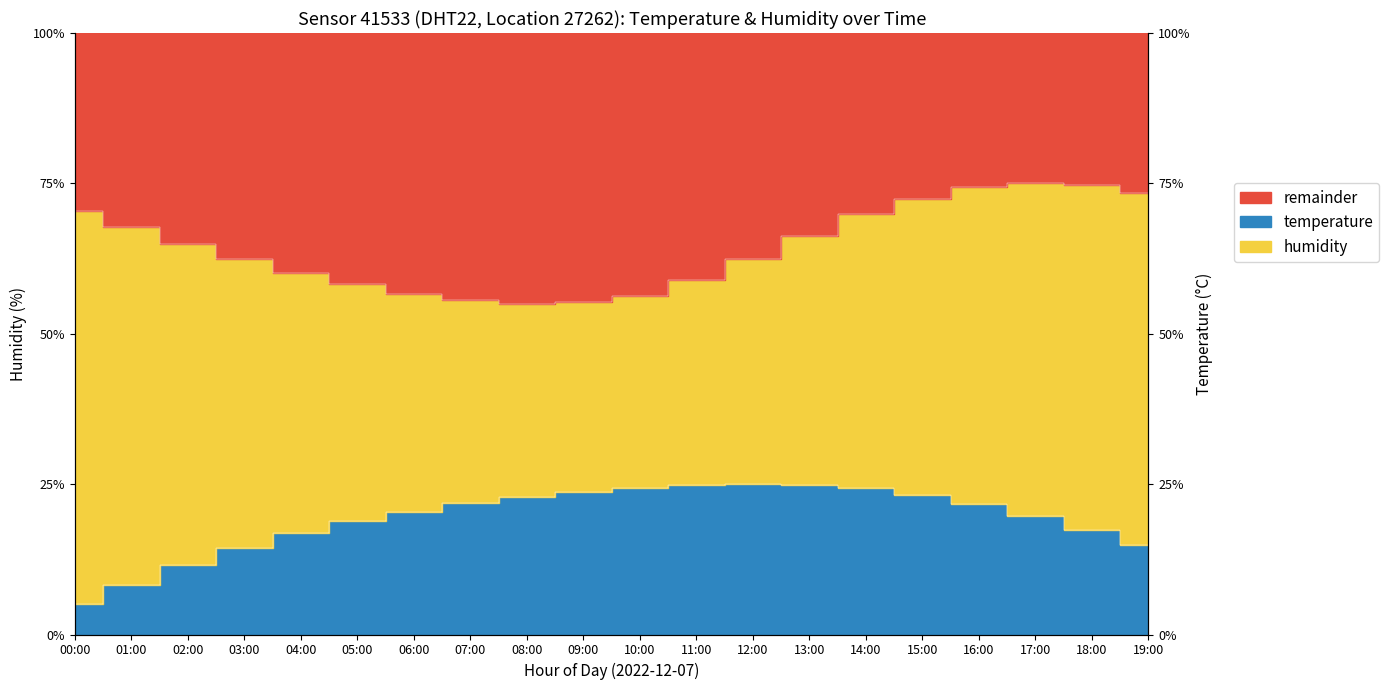

Is it true that temperature equals 36.5 at 13:00?

False